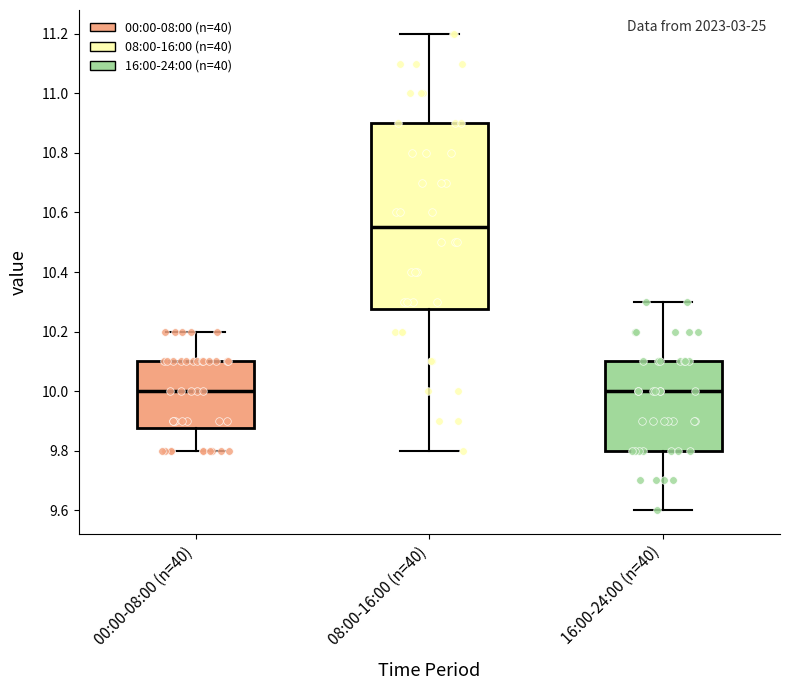

Where is the upper edge of the box for 08:00-16:00 (n=40) on the y-axis? The values are not printed on the chart, so give them approximately, as read against the axis.

10.90